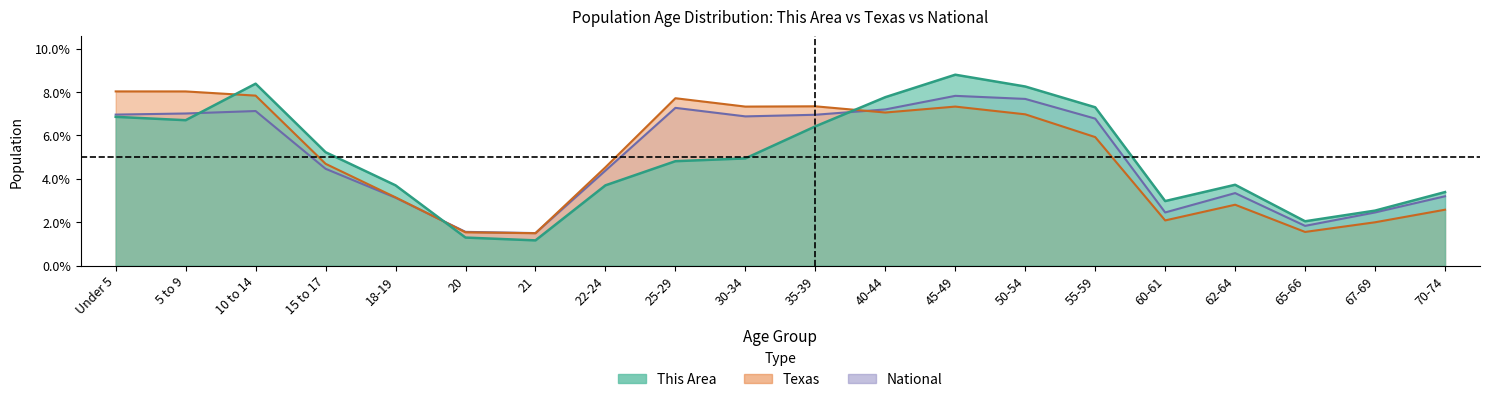

Which series has the largest total across all categories?

this_area